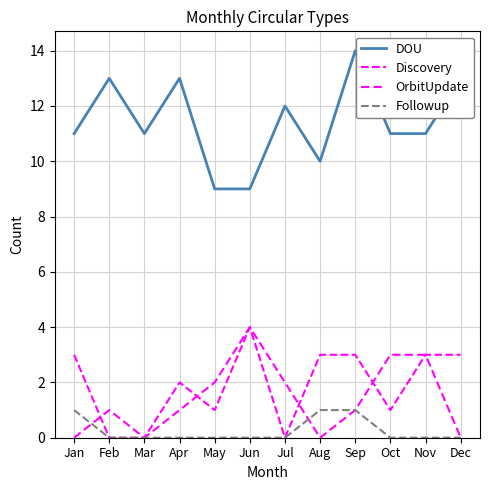

How many lines are shown in the chart?

4